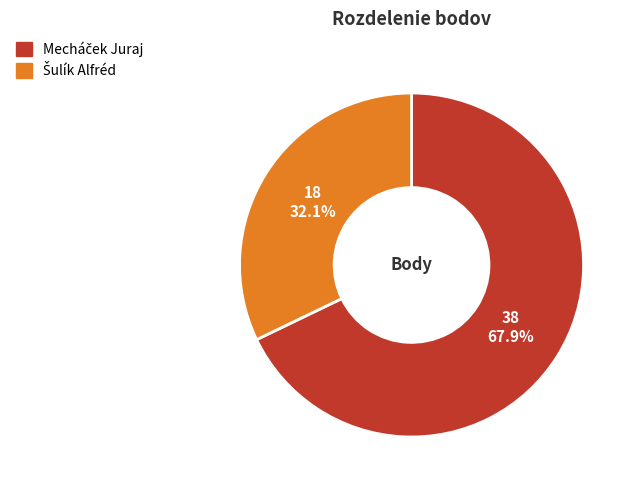

Does any single category account for the majority?

Yes